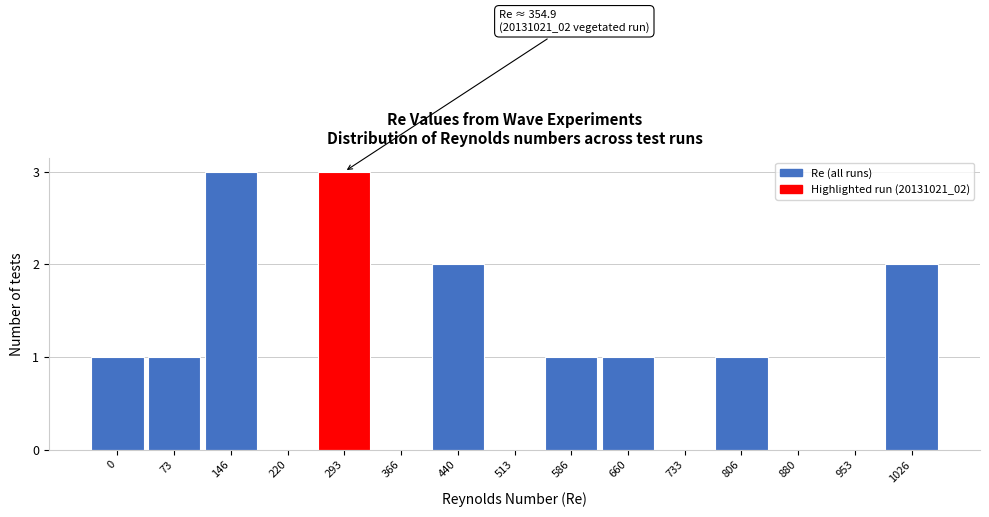

Reading right to left, what are all the values shown in this chart?

1026=2	953=0	880=0	806=1	733=0	660=1	586=1	513=0	440=2	366=0	293=3	220=0	146=3	73=1	0=1